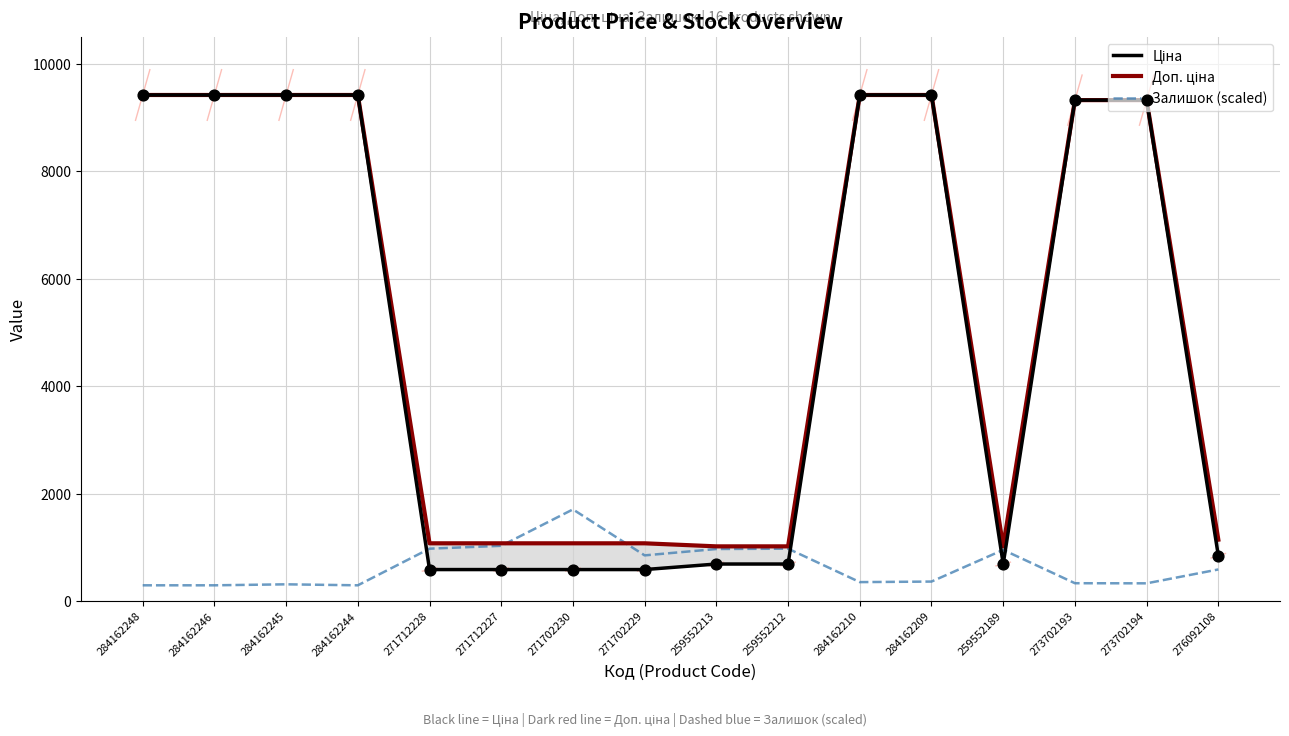

Which series reaches the minimum Y coordinate?

Залишок (scaled)